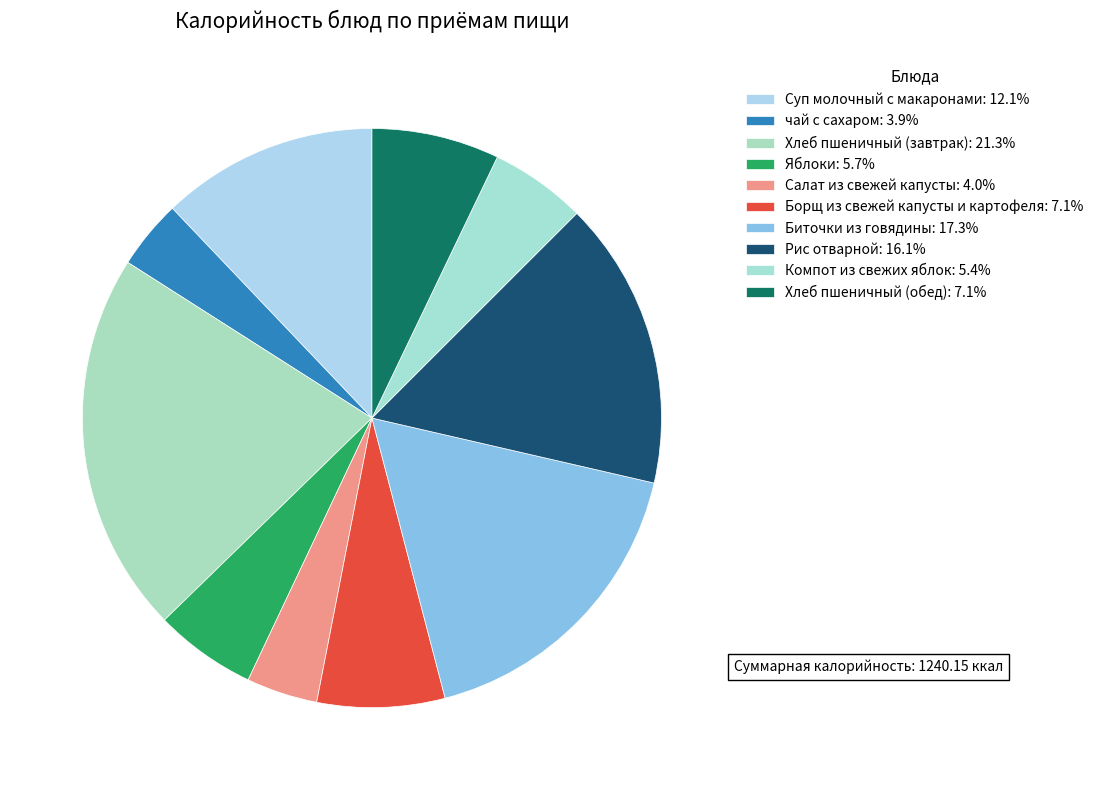

Rank the categories by value from highest to lowest.

Хлеб пшеничный (завтрак), Биточки из говядины, Рис отварной, Суп молочный с макаронами, Хлеб пшеничный (обед), Борщ из свежей капусты и картофеля, Яблоки, Компот из свежих яблок, Салат из свежей капусты, чай с сахаром